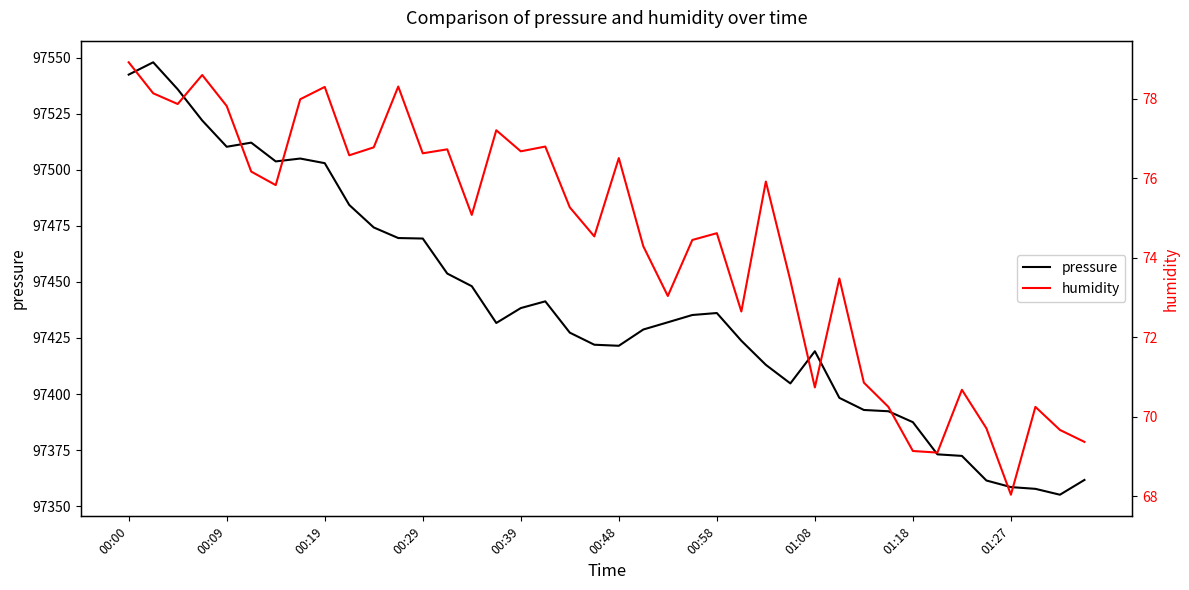

Is it true that pressure equals 97419.1 at 01:08?

True